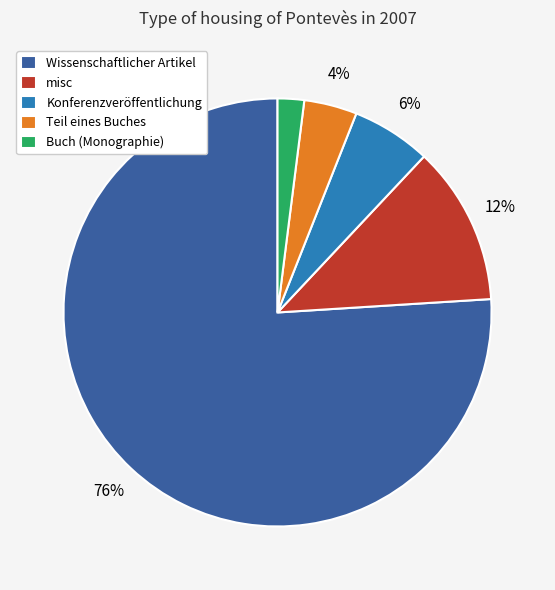

Which slice represents more than half of the pie?

Wissenschaftlicher Artikel